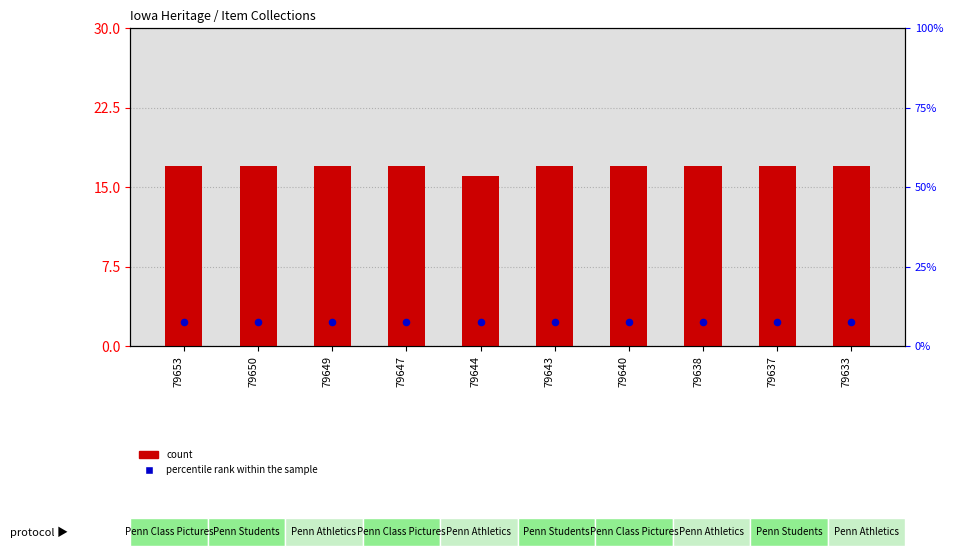

What are all the series names shown in the legend?

count, percentile rank within the sample